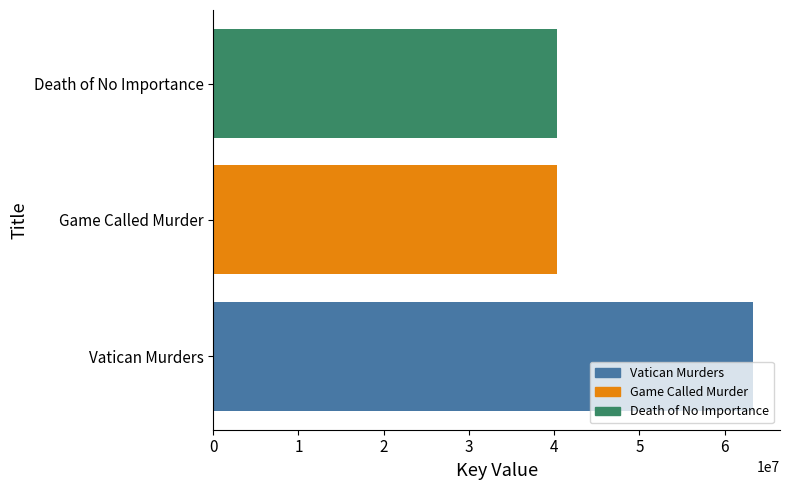

The chart shows a value of 40319602 at Death of No Importance. True or false?

True